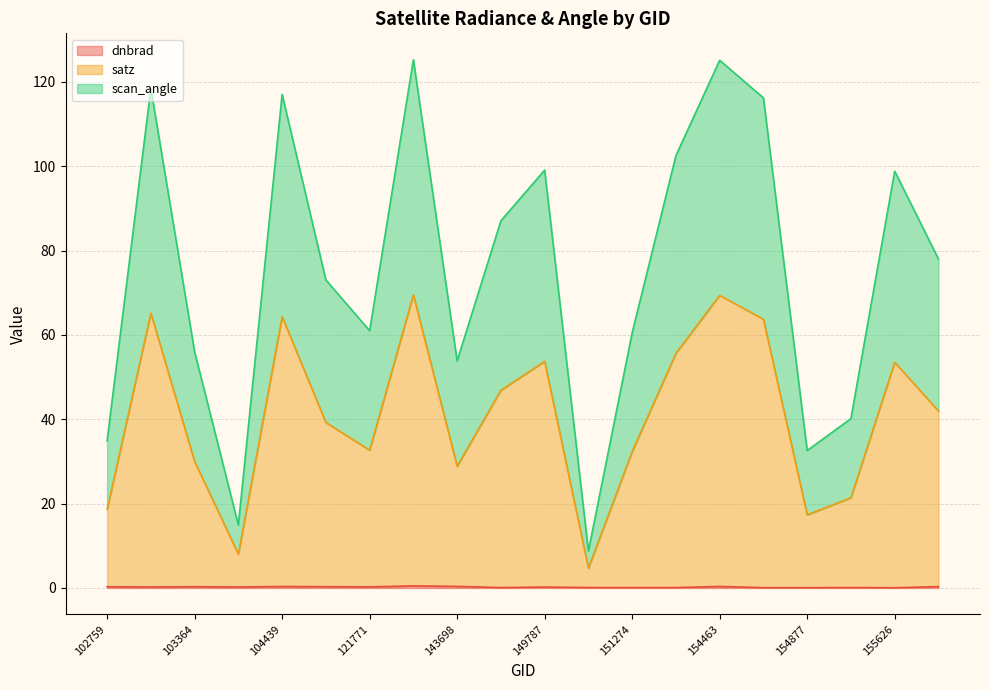

What is the difference between the maximum and minimum values in the satz series?

64.8